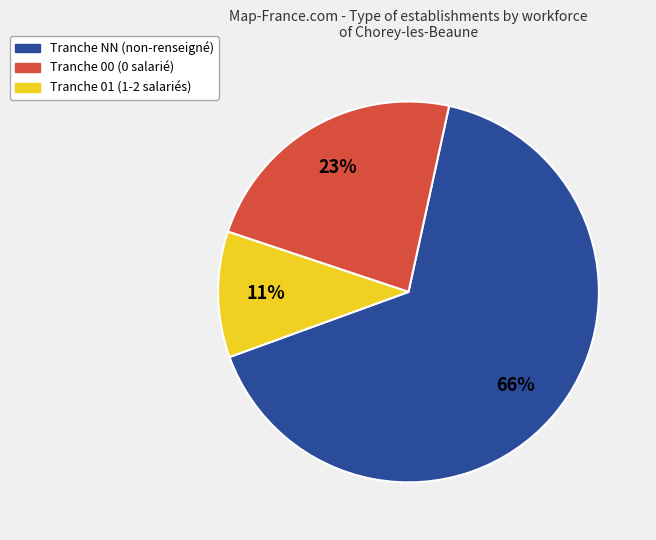

To the nearest percent, what is the average slice percentage?

33%